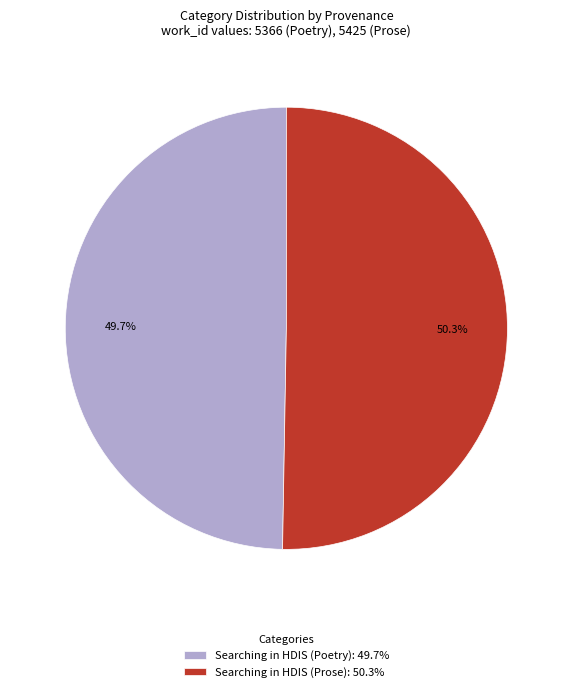

Which category accounts for the majority?

Searching in HDIS (Prose)